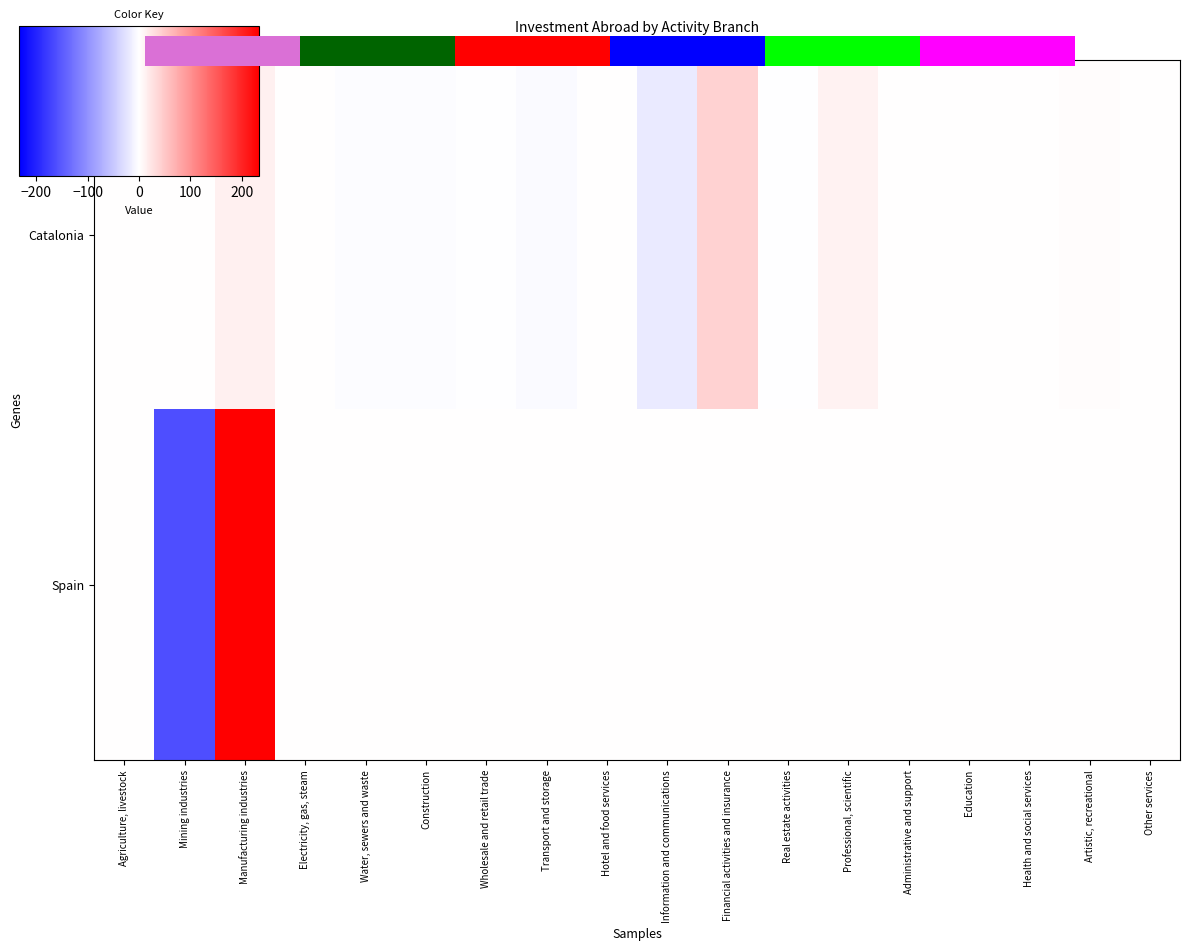

Where is Catalonia nearest to the value 10?

Professional, scientific